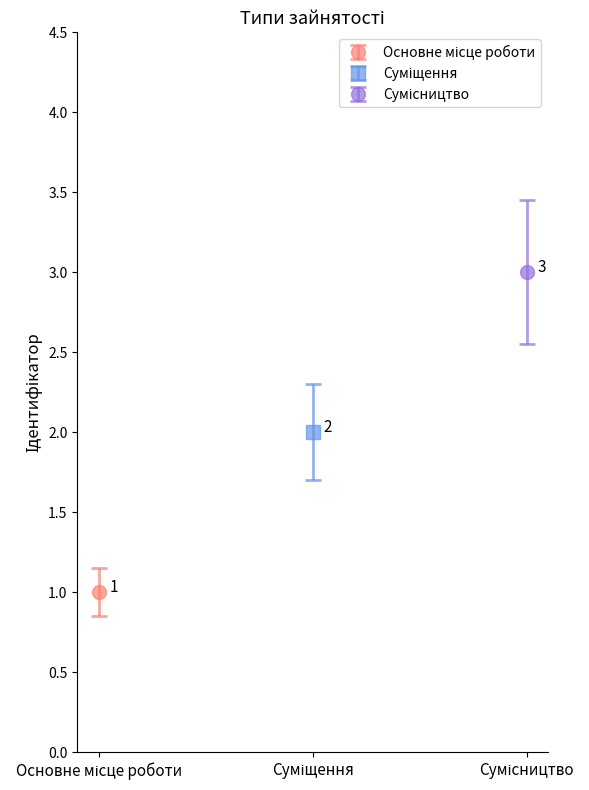

At which label does the data first exceed 2?

Сумісництво